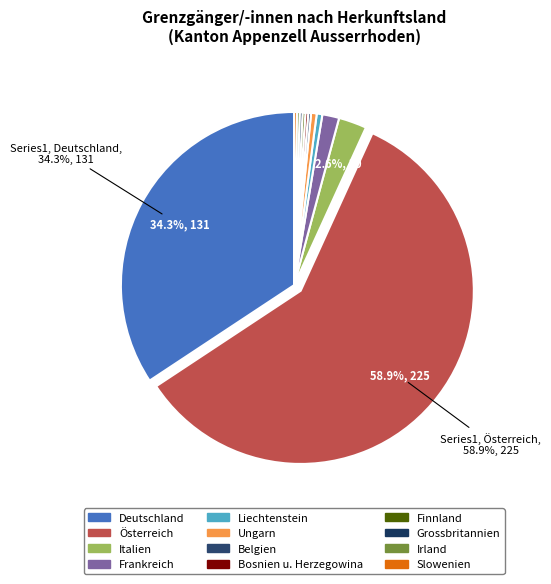

How much of the chart is everything except Österreich?

41.1%